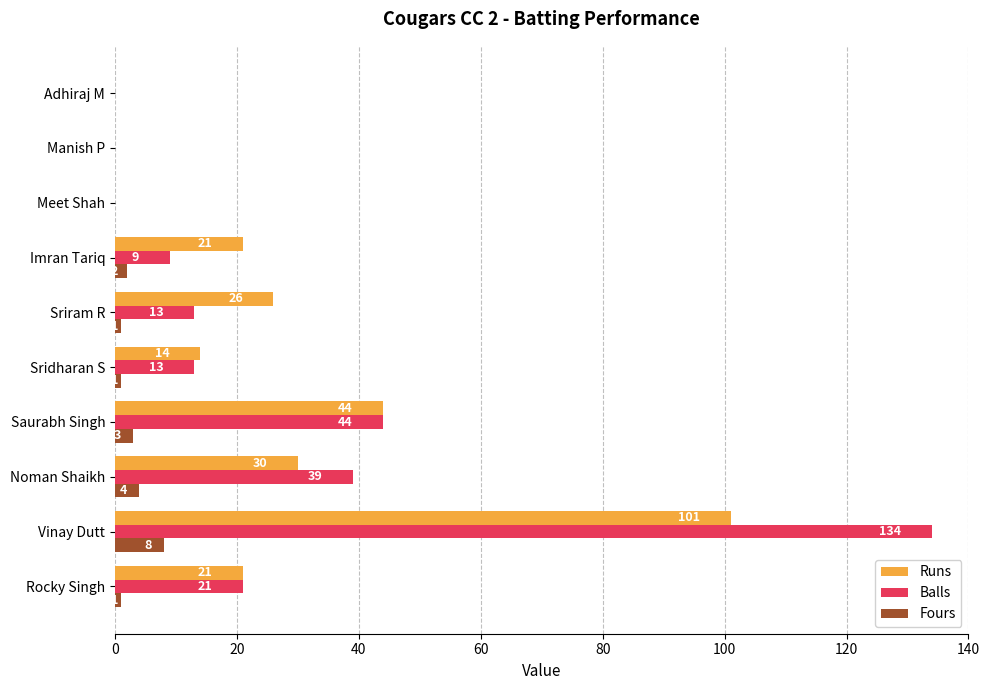

Which category has the highest value in the Runs series?

Vinay Dutt